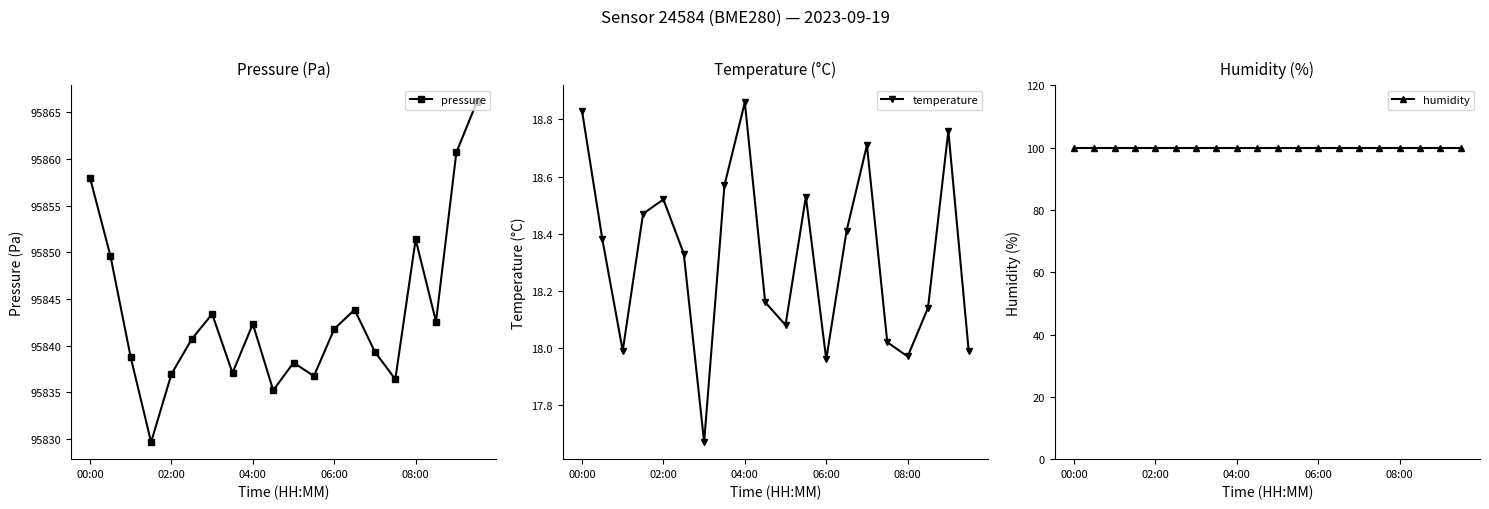

Where does the pressure series first go above 95841?

00:00